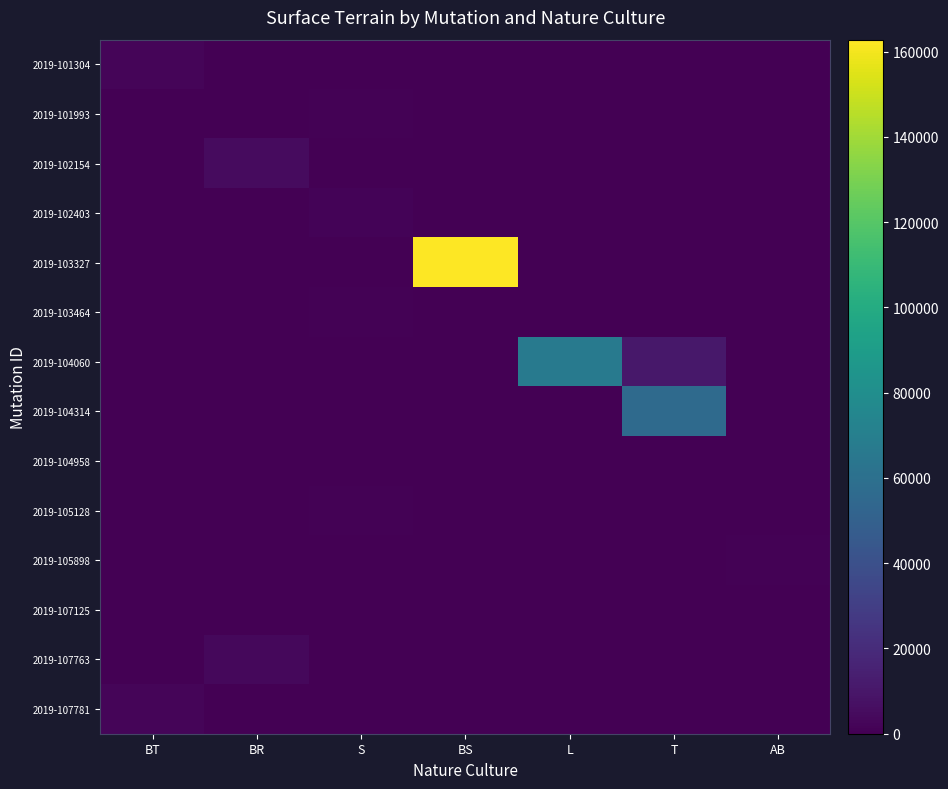

Rank the series at BT from highest to lowest value.

2019-101304, 2019-107781, 2019-101993, 2019-102154, 2019-102403, 2019-103327, 2019-103464, 2019-104060, 2019-104314, 2019-104958, 2019-105128, 2019-105898, 2019-107125, 2019-107763